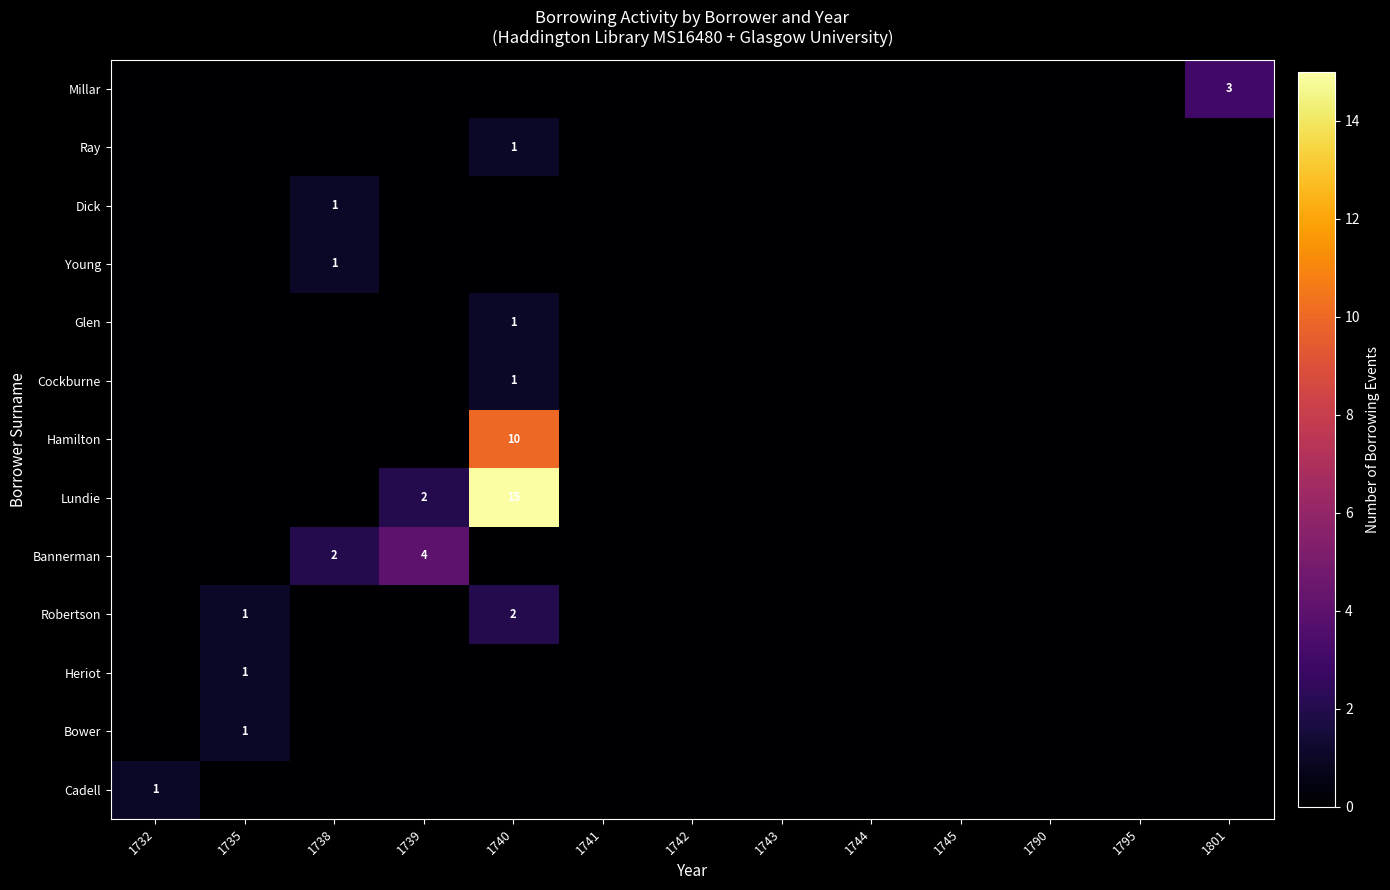

At 1732, list the series in order from smallest to largest.

Bower, Heriot, Robertson, Bannerman, Lundie, Hamilton, Cockburne, Glen, Young, Dick, Ray, Millar, Cadell